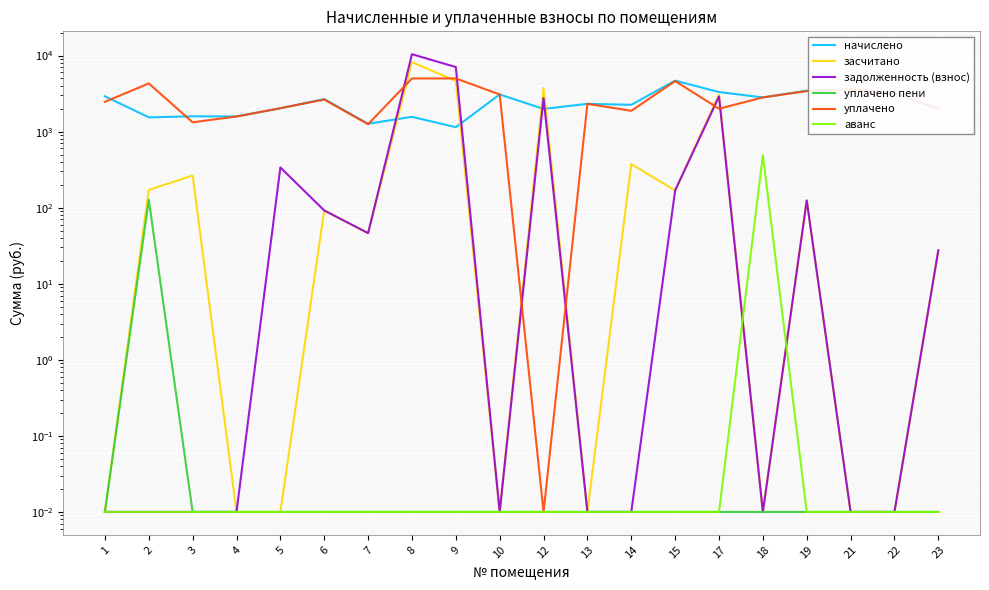

True or false: уплачено пени has a value of 0.0 at 10.

False